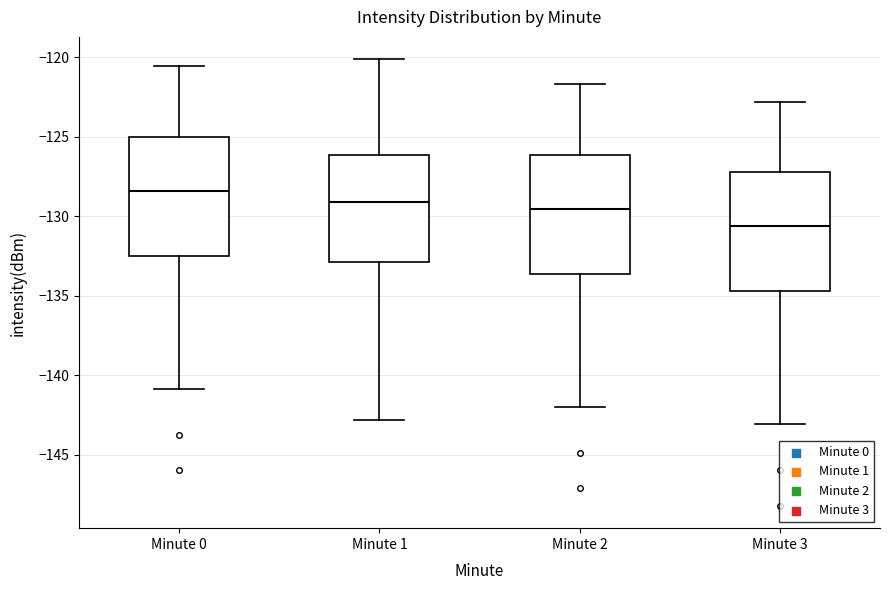

Reading left to right, read every box against the y-axis: the position of its median line, the range the box covers, and the ends of its whiskers. The values are not printed on the chart, so give them approximately, as read against the axis.

Minute 0: median -128.5, box -132.5 to -125.0, whiskers -141.0 to -120.5
Minute 1: median -129.0, box -133.0 to -126.0, whiskers -143.0 to -120.0
Minute 2: median -129.5, box -133.5 to -126.0, whiskers -142.0 to -121.5
Minute 3: median -130.5, box -134.5 to -127.0, whiskers -143.0 to -123.0